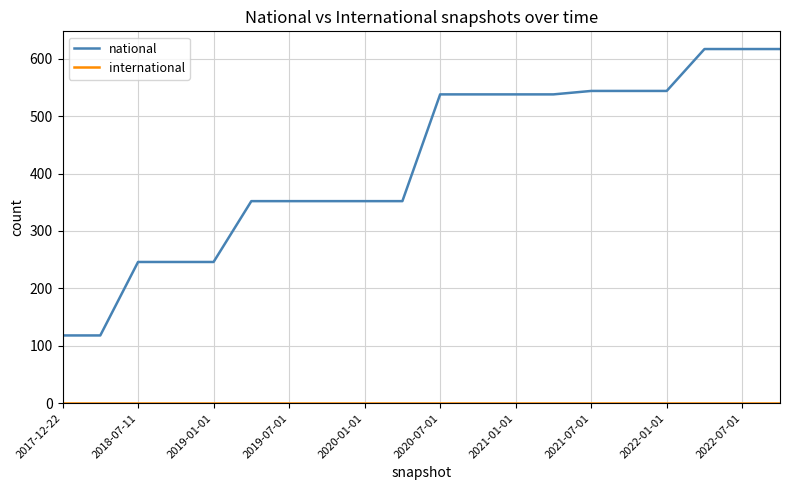

At how many categories does at least one series exceed 147?

18